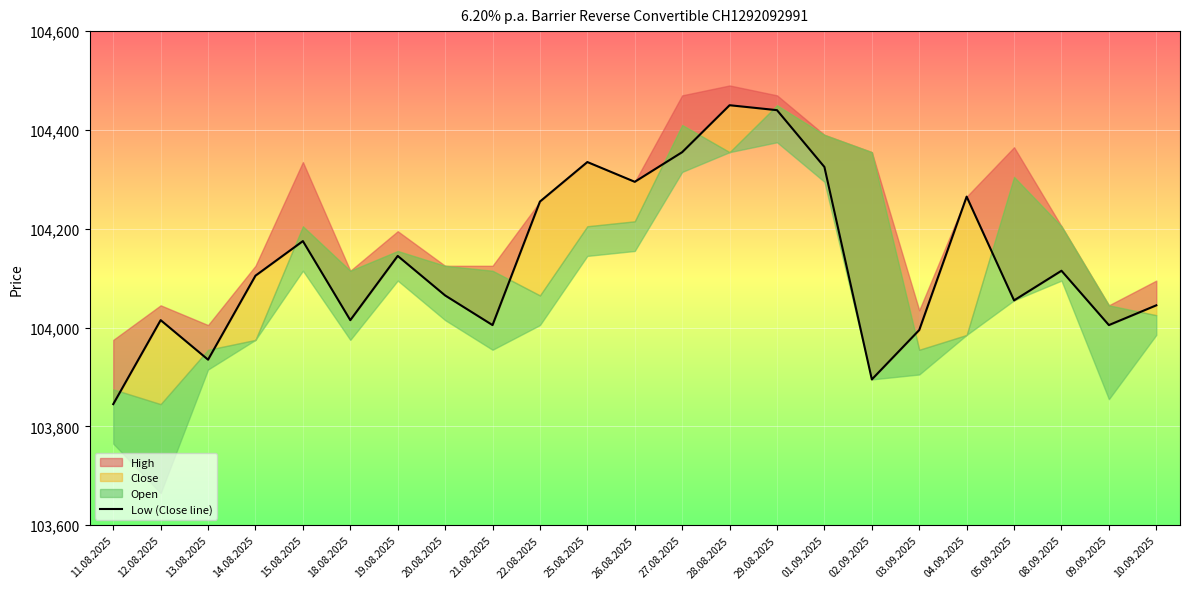

Rank the categories by value from highest to lowest.

28.08.2025, 29.08.2025, 27.08.2025, 25.08.2025, 01.09.2025, 26.08.2025, 04.09.2025, 22.08.2025, 15.08.2025, 19.08.2025, 08.09.2025, 14.08.2025, 20.08.2025, 05.09.2025, 10.09.2025, 12.08.2025, 18.08.2025, 21.08.2025, 09.09.2025, 03.09.2025, 13.08.2025, 02.09.2025, 11.08.2025